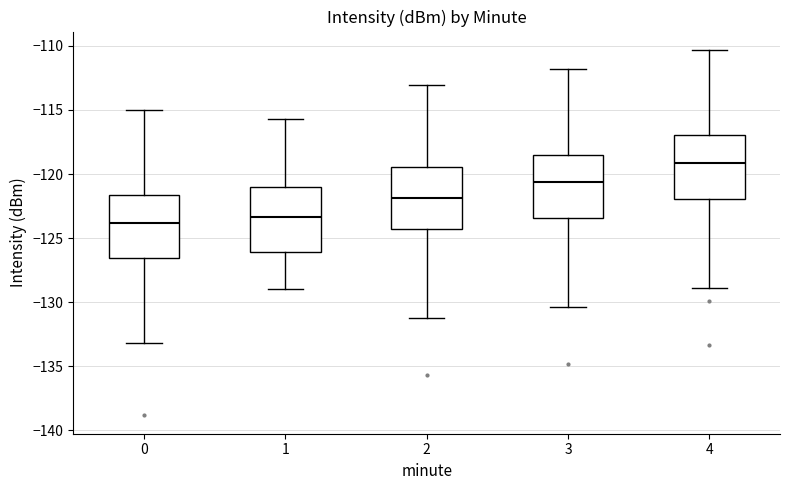

Reading left to right, transcribe this box plot: for each box, give where its median line is, the range the box spans, and where its two whiskers end, as read against the y-axis. The values are not printed on the chart, so give them approximately, as read against the axis.

0: median -124.0, box -126.5 to -121.5, whiskers -133.0 to -115.0
1: median -123.5, box -126.0 to -121.0, whiskers -129.0 to -115.5
2: median -122.0, box -124.5 to -119.5, whiskers -131.0 to -113.0
3: median -120.5, box -123.5 to -118.5, whiskers -130.5 to -112.0
4: median -119.0, box -122.0 to -117.0, whiskers -129.0 to -110.5